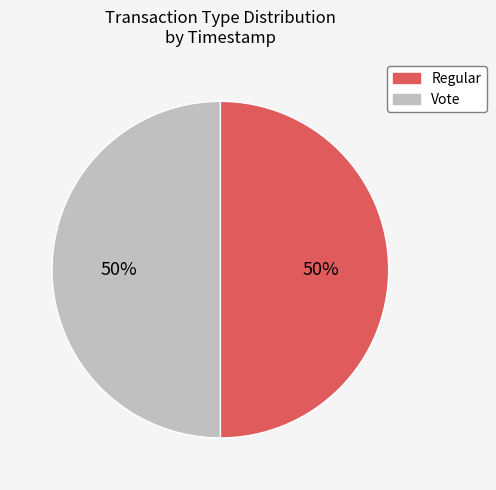

True or false: Vote accounts for 39% of the total.

False